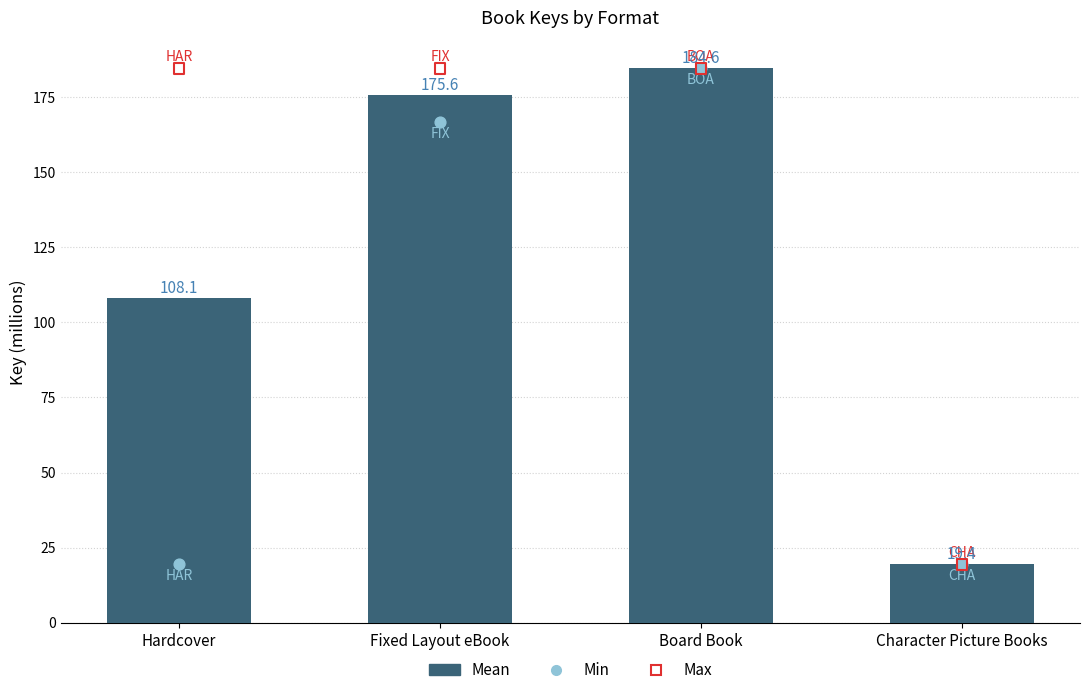

What is the total value across all series at Character Picture Books?

58.2